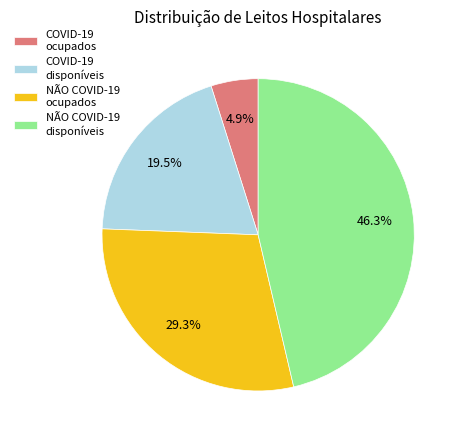

Is the sum of NÃO COVID-19 disponíveis and NÃO COVID-19 ocupados greater than half?

Yes